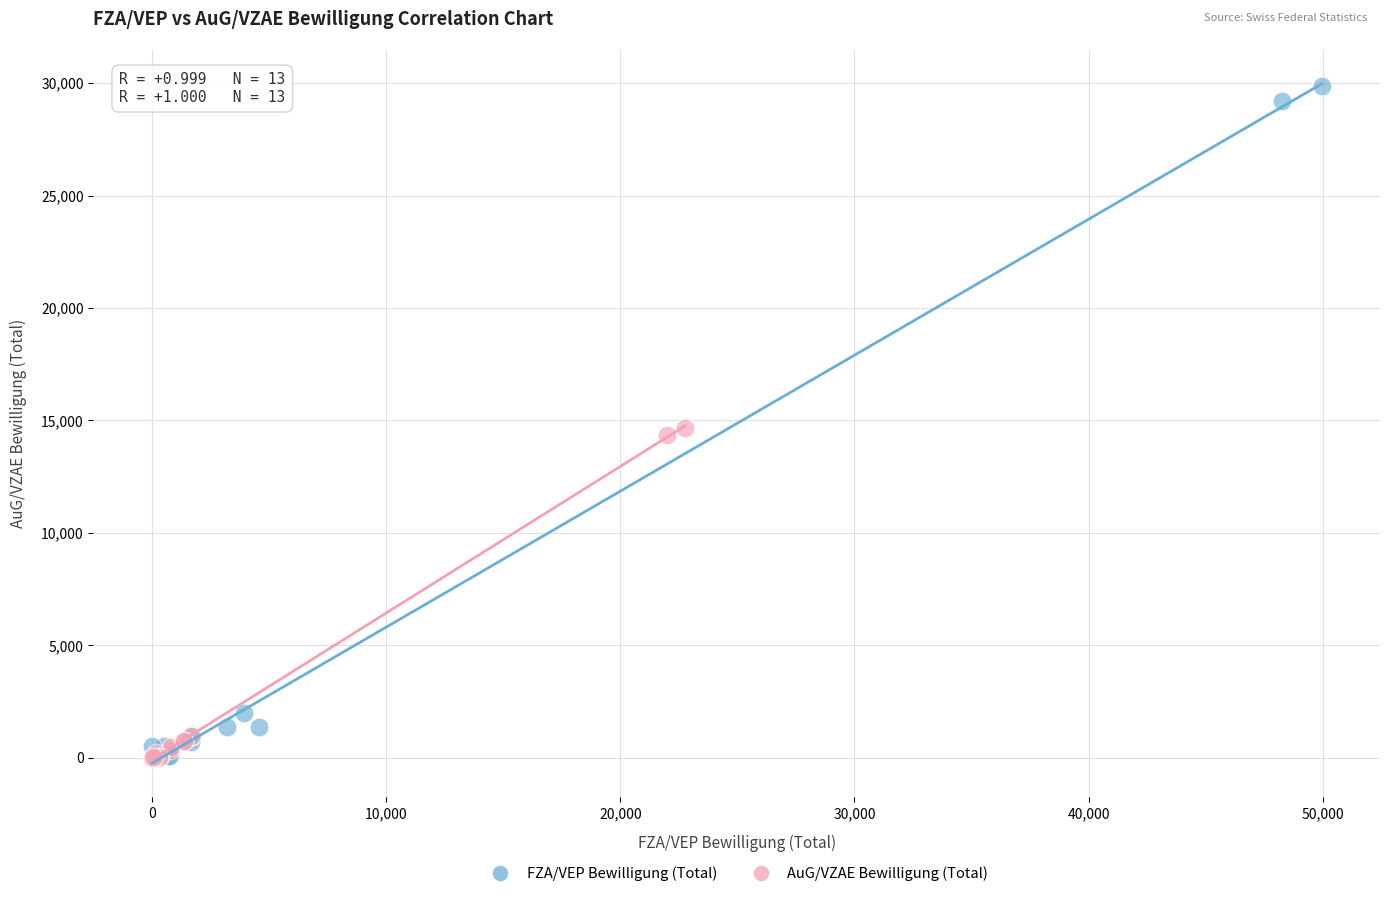

Which series contains the highest Y value?

FZA/VEP Bewilligung (Total)